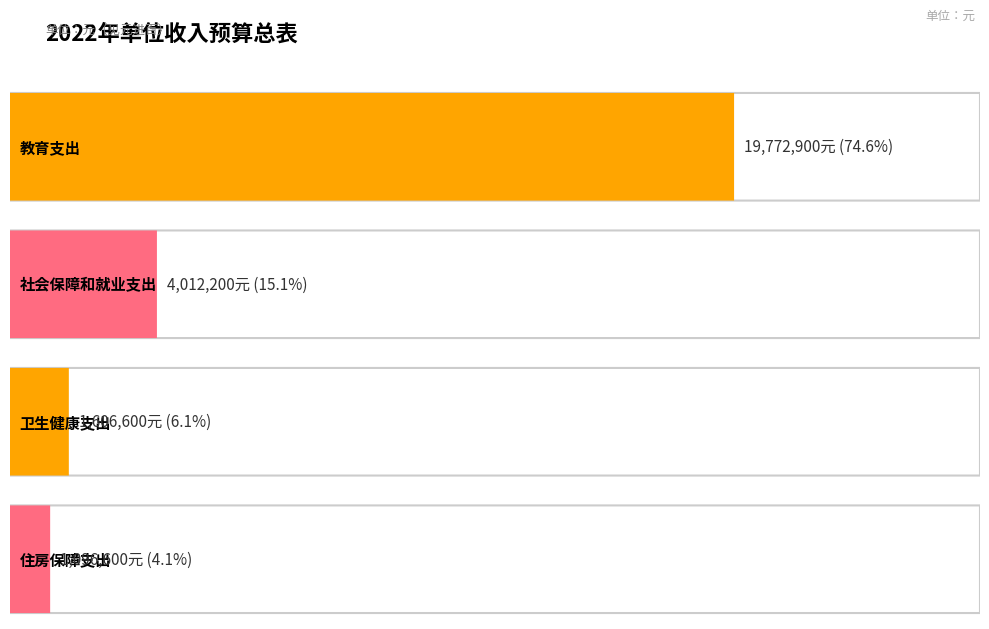

At which label is the value closest to 10434750?

社会保障和就业支出